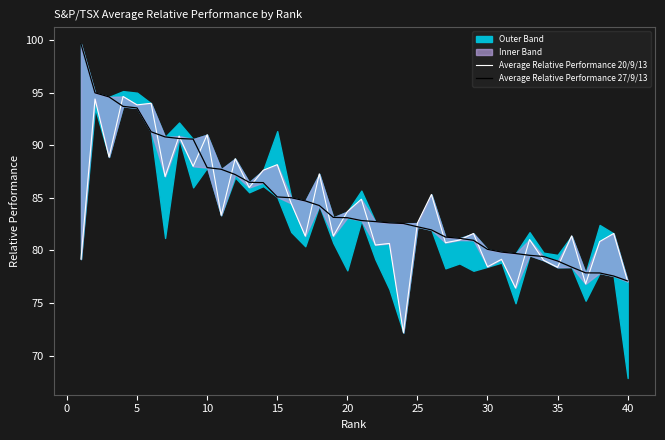

What is the value of the Average Relative Performance 20/9/13 point at the 19th from the left?

81.4